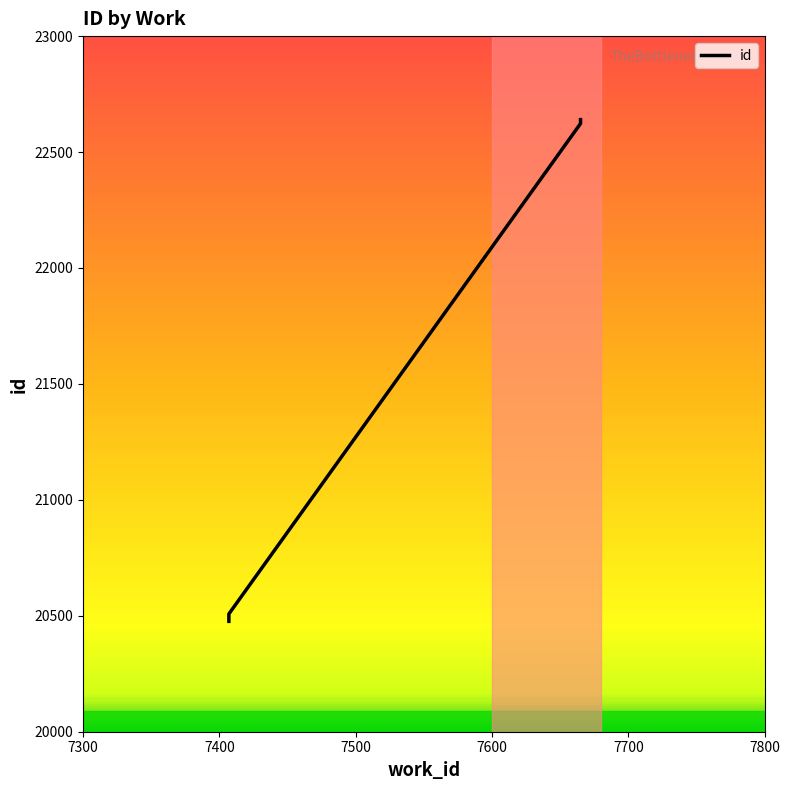

What is the difference between the second highest and second lowest values?

2138